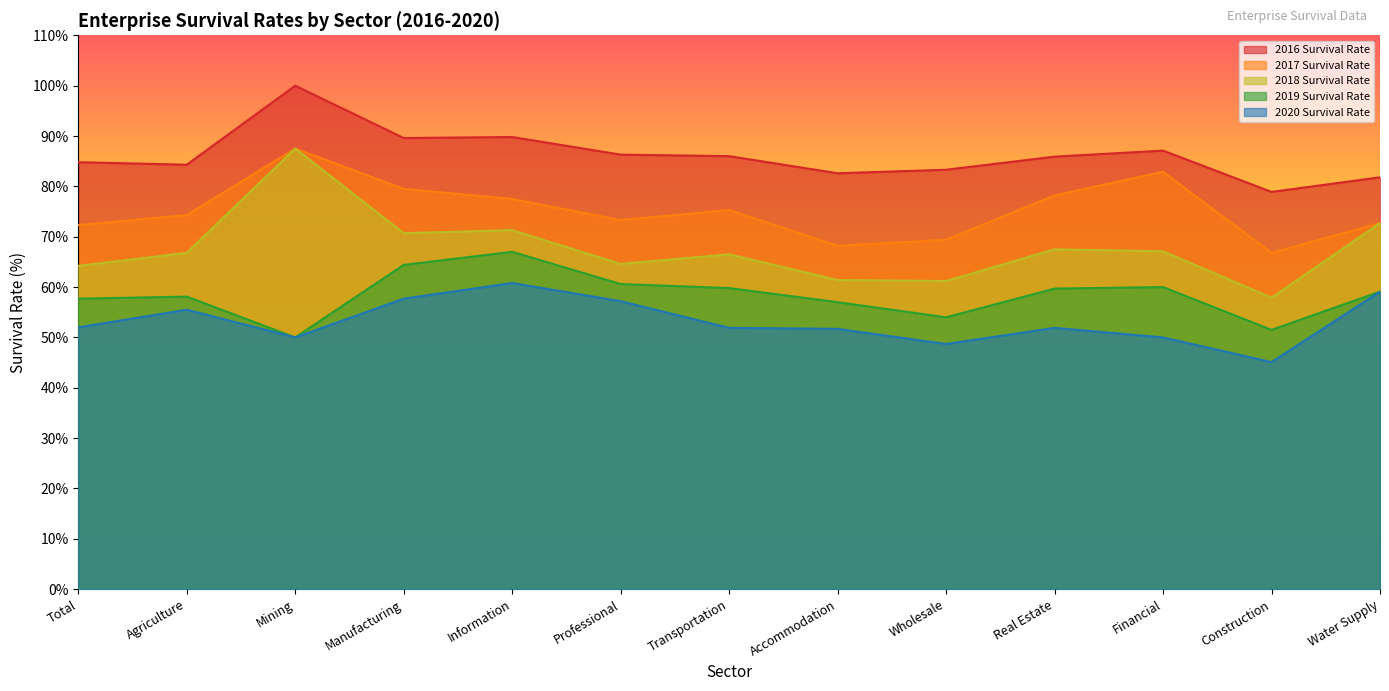

True or false: 2020 Survival Rate and 2016 Survival Rate intersect in this chart.

False